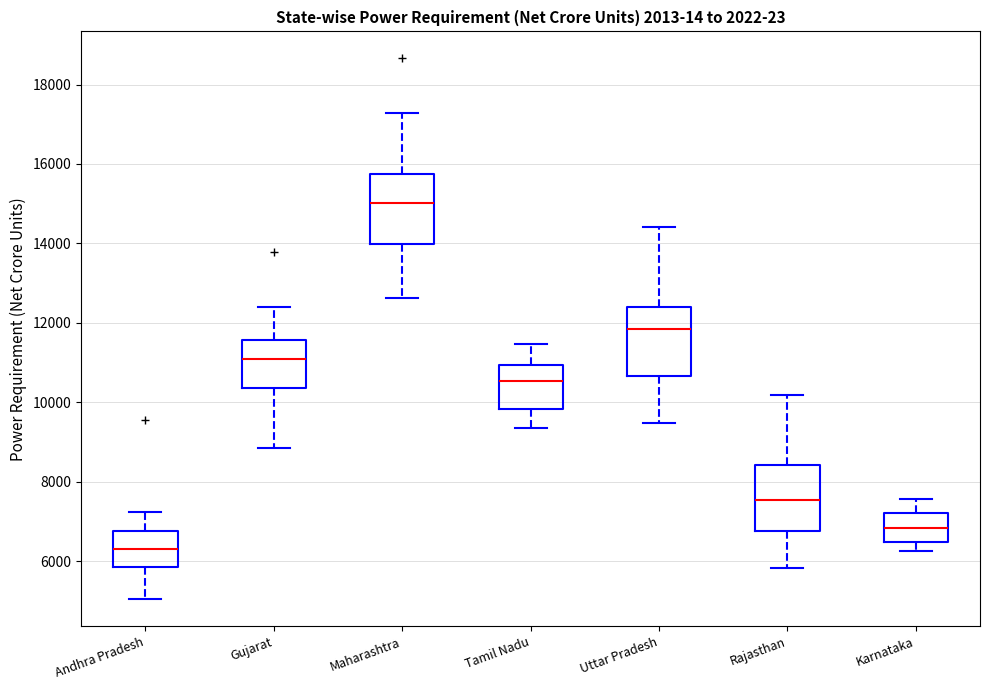

Reading left to right, read every box against the y-axis: the position of its median line, the range the box covers, and the ends of its whiskers. The values are not printed on the chart, so give them approximately, as read against the axis.

Andhra Pradesh: median 6200, box 5800 to 6800, whiskers 5000 to 7200
Gujarat: median 11000, box 10400 to 11600, whiskers 8800 to 12400
Maharashtra: median 15000, box 14000 to 15800, whiskers 12600 to 17200
Tamil Nadu: median 10600, box 9800 to 11000, whiskers 9400 to 11400
Uttar Pradesh: median 11800, box 10600 to 12400, whiskers 9400 to 14400
Rajasthan: median 7600, box 6800 to 8400, whiskers 5800 to 10200
Karnataka: median 6800, box 6400 to 7200, whiskers 6200 to 7600